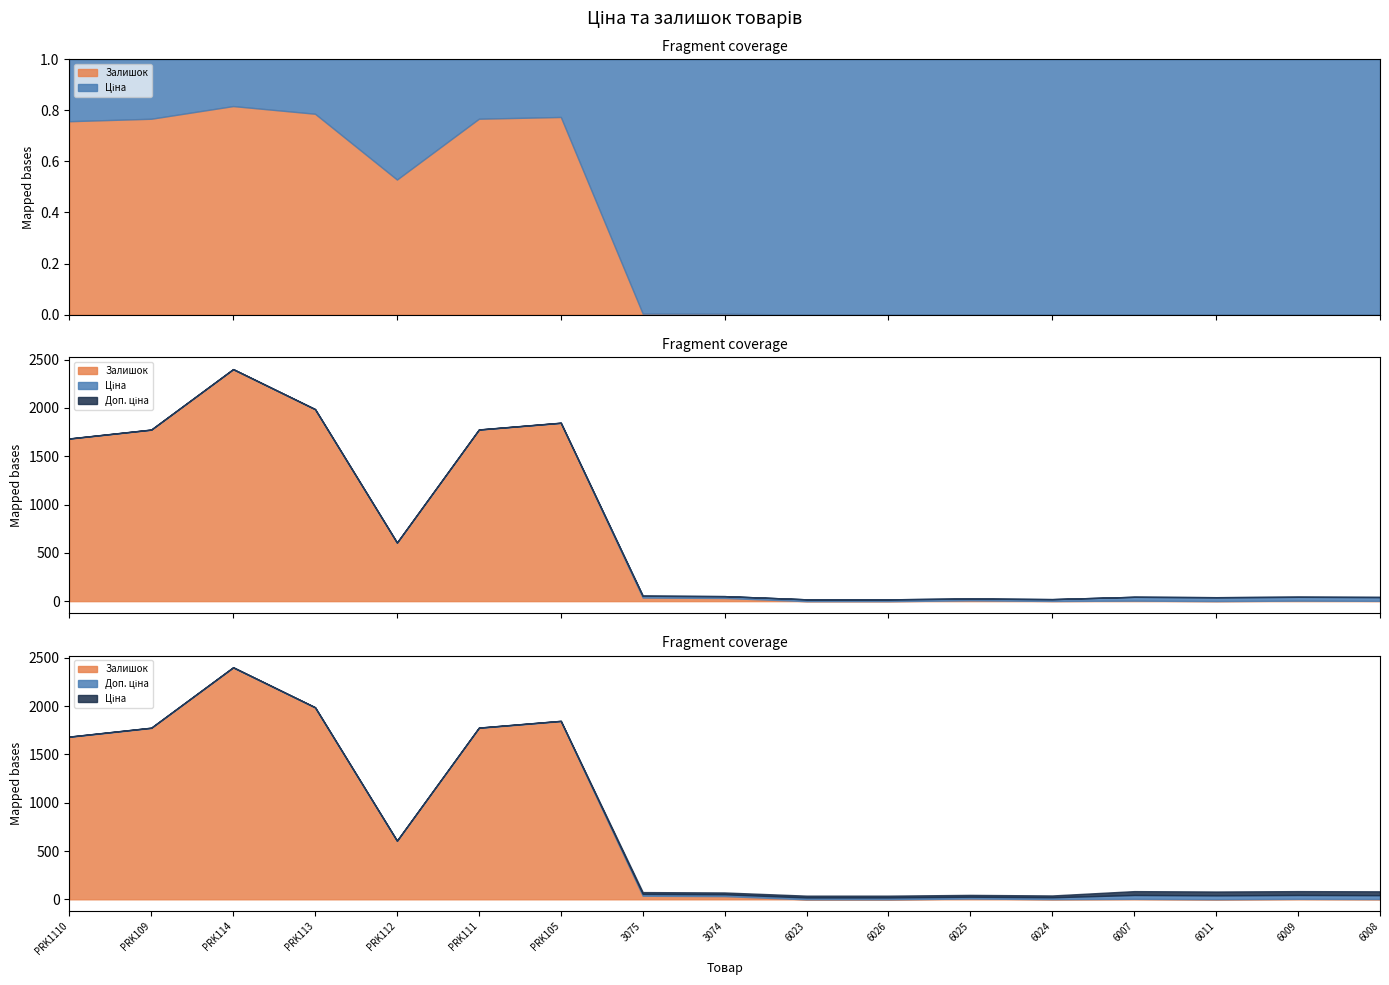

True or false: Ціна and Залишок intersect in this chart.

True